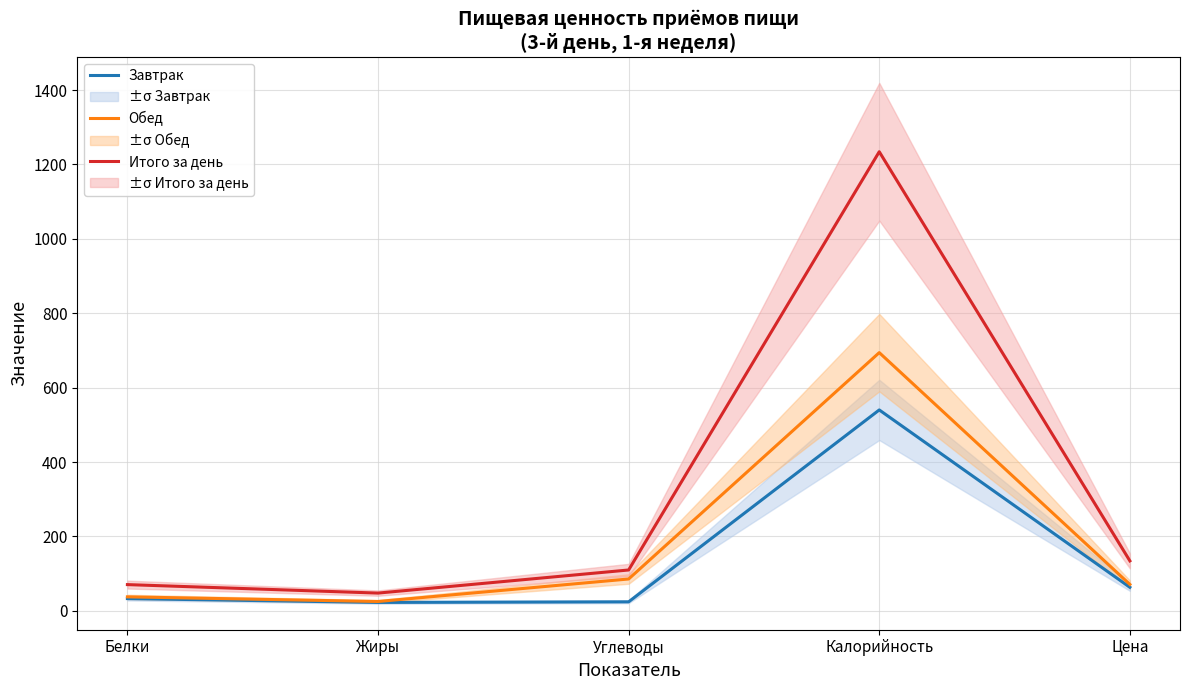

Is it true that Итого за день equals 27.7 at Белки?

False